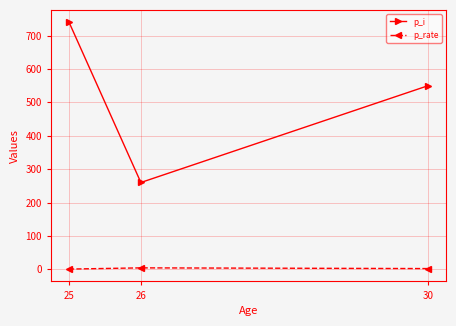

Which series changed the most between 25 and 26?

p_i